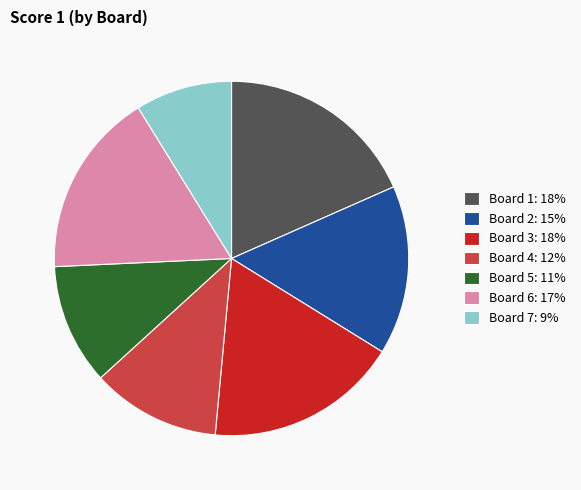

Rank the categories by value from lowest to highest.

Board 7, Board 5, Board 4, Board 2, Board 6, Board 3, Board 1